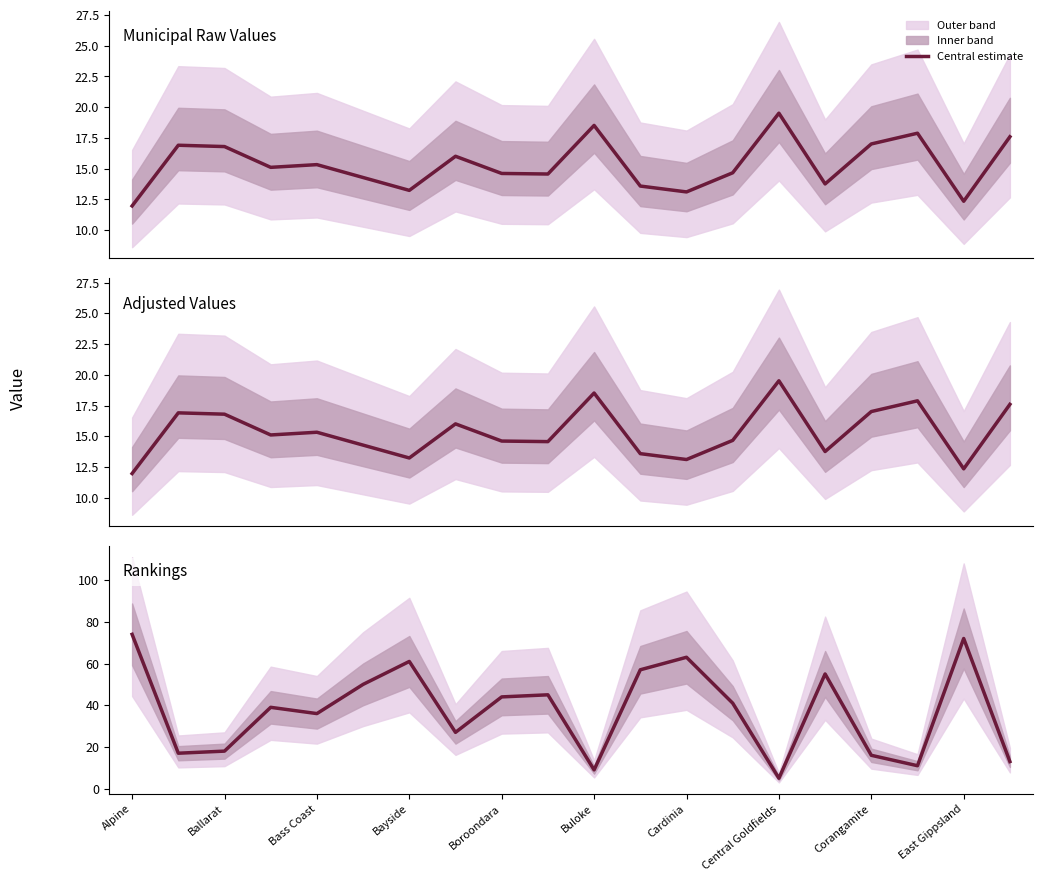

Which category has the lowest value in the Municipal Raw Values series?

Alpine